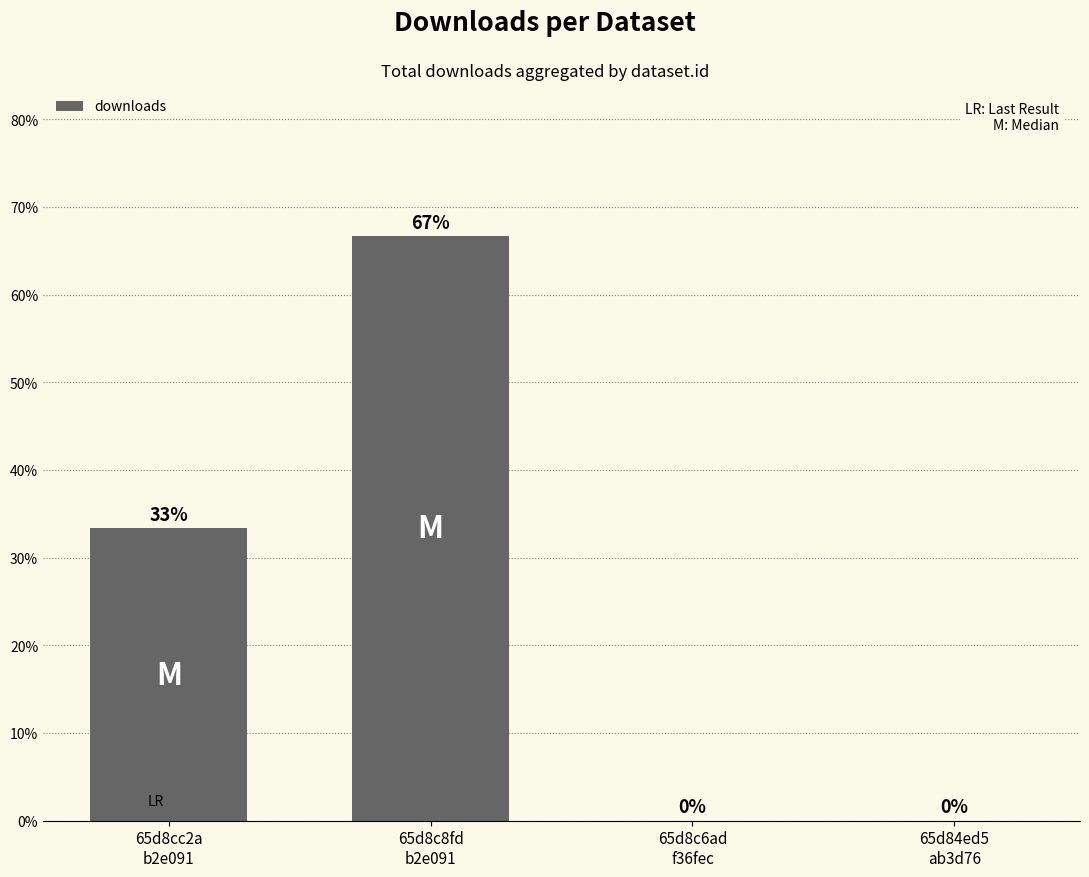

What is the sum of all values?

100.0